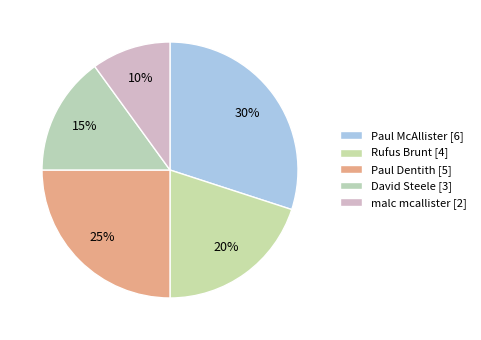

Is it true that Paul McAllister is 30% of the pie?

True